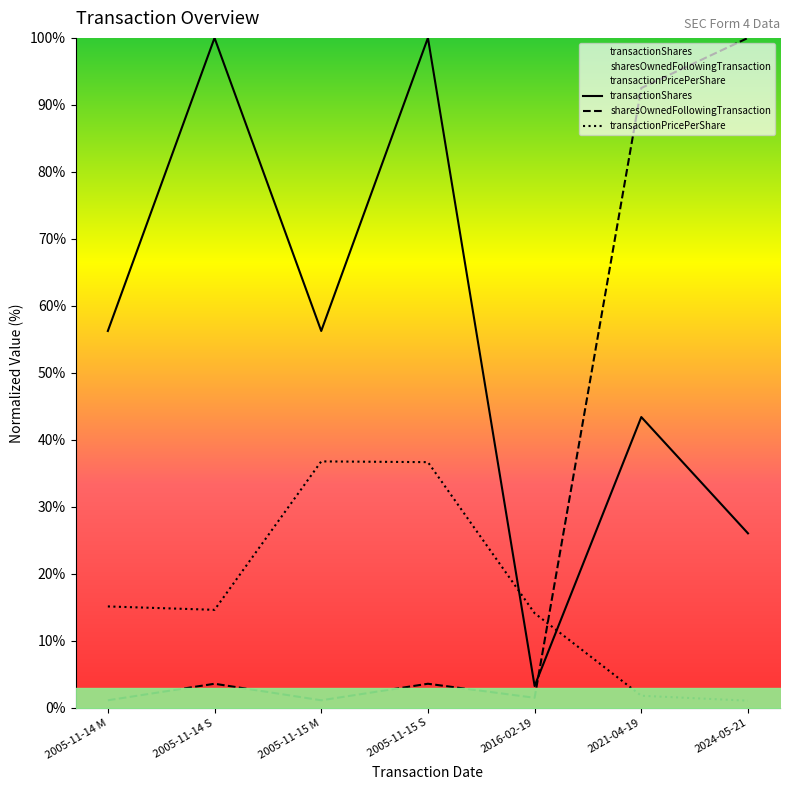

Which series has the largest total across all categories?

transactionShares